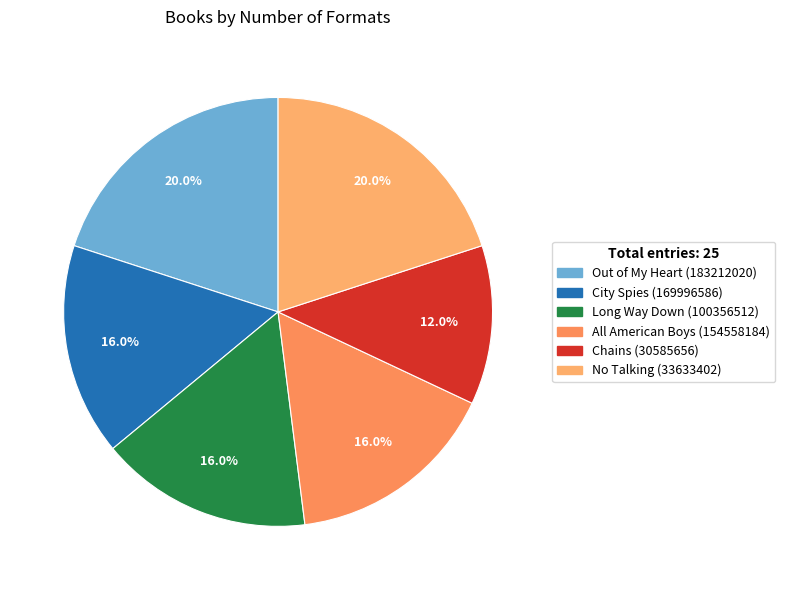

Which has a higher value, Out of My Heart or All American Boys?

Out of My Heart